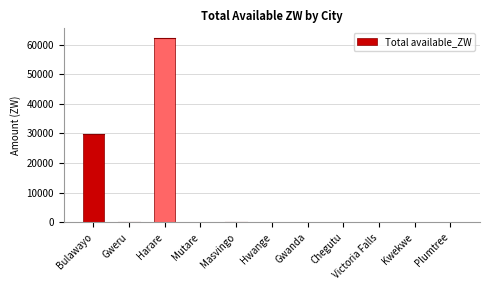

The chart shows a value of 137.0 at Gweru. True or false?

True